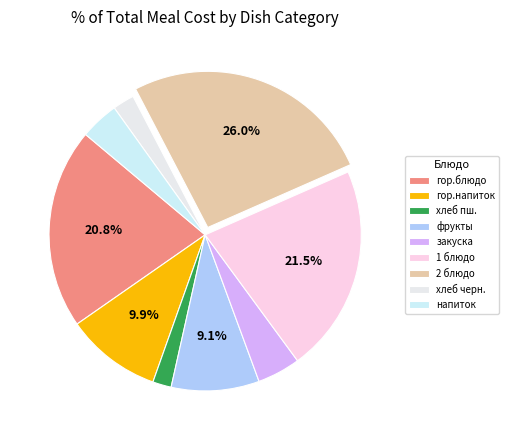

Is there a majority slice in this chart?

No